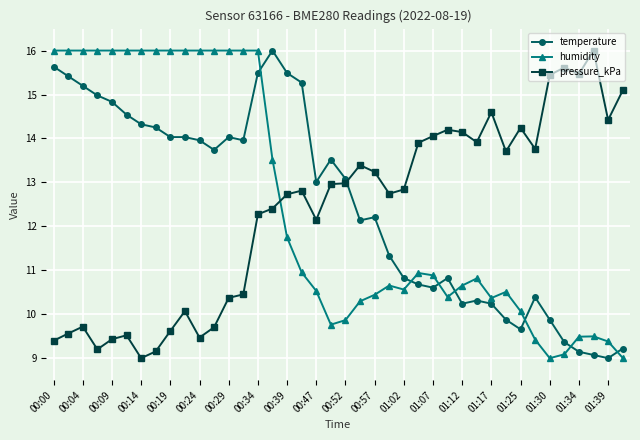

List the series in order of their overall mean, highest first.

temperature, humidity, pressure_kPa